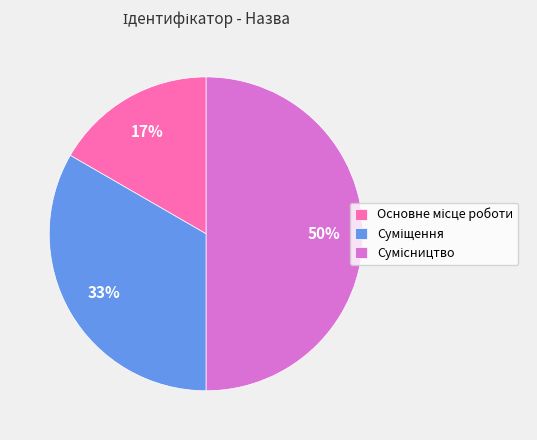

To the nearest percent, what is the difference between the largest and smallest slice percentages?

33%